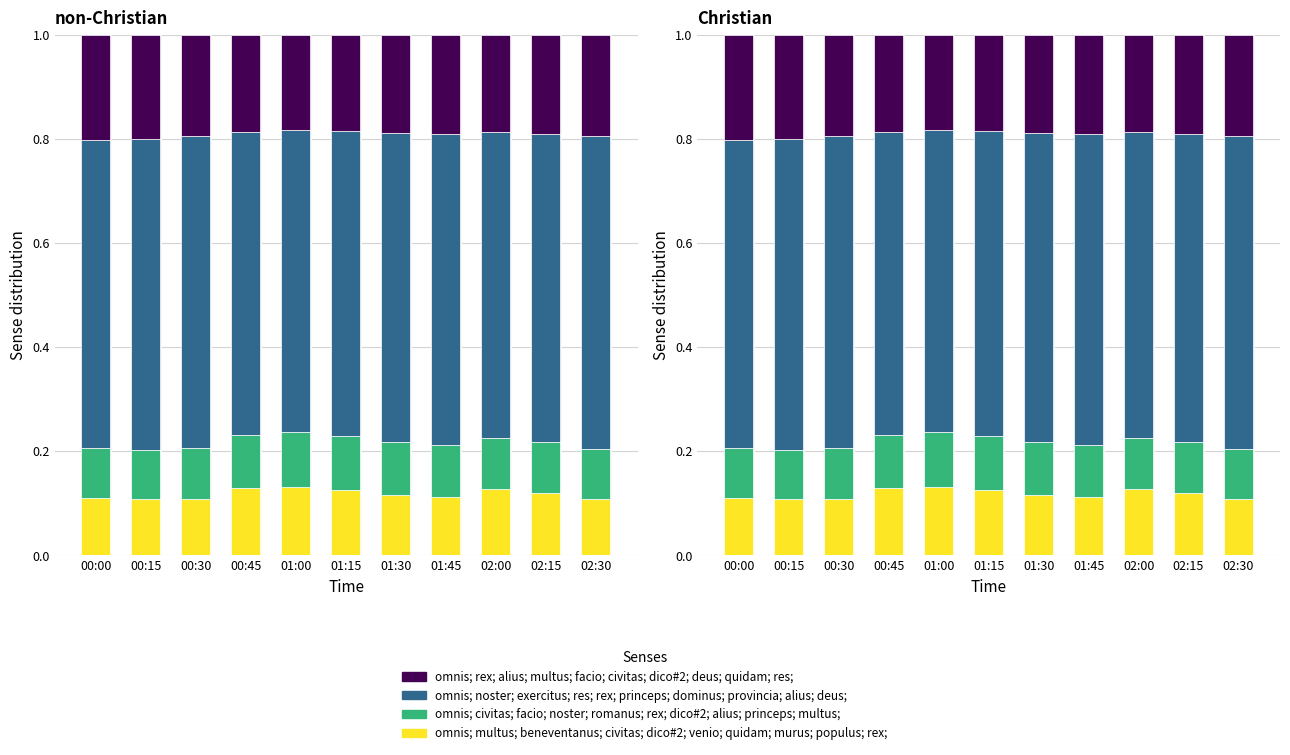

What position from the right is 00:15?

10